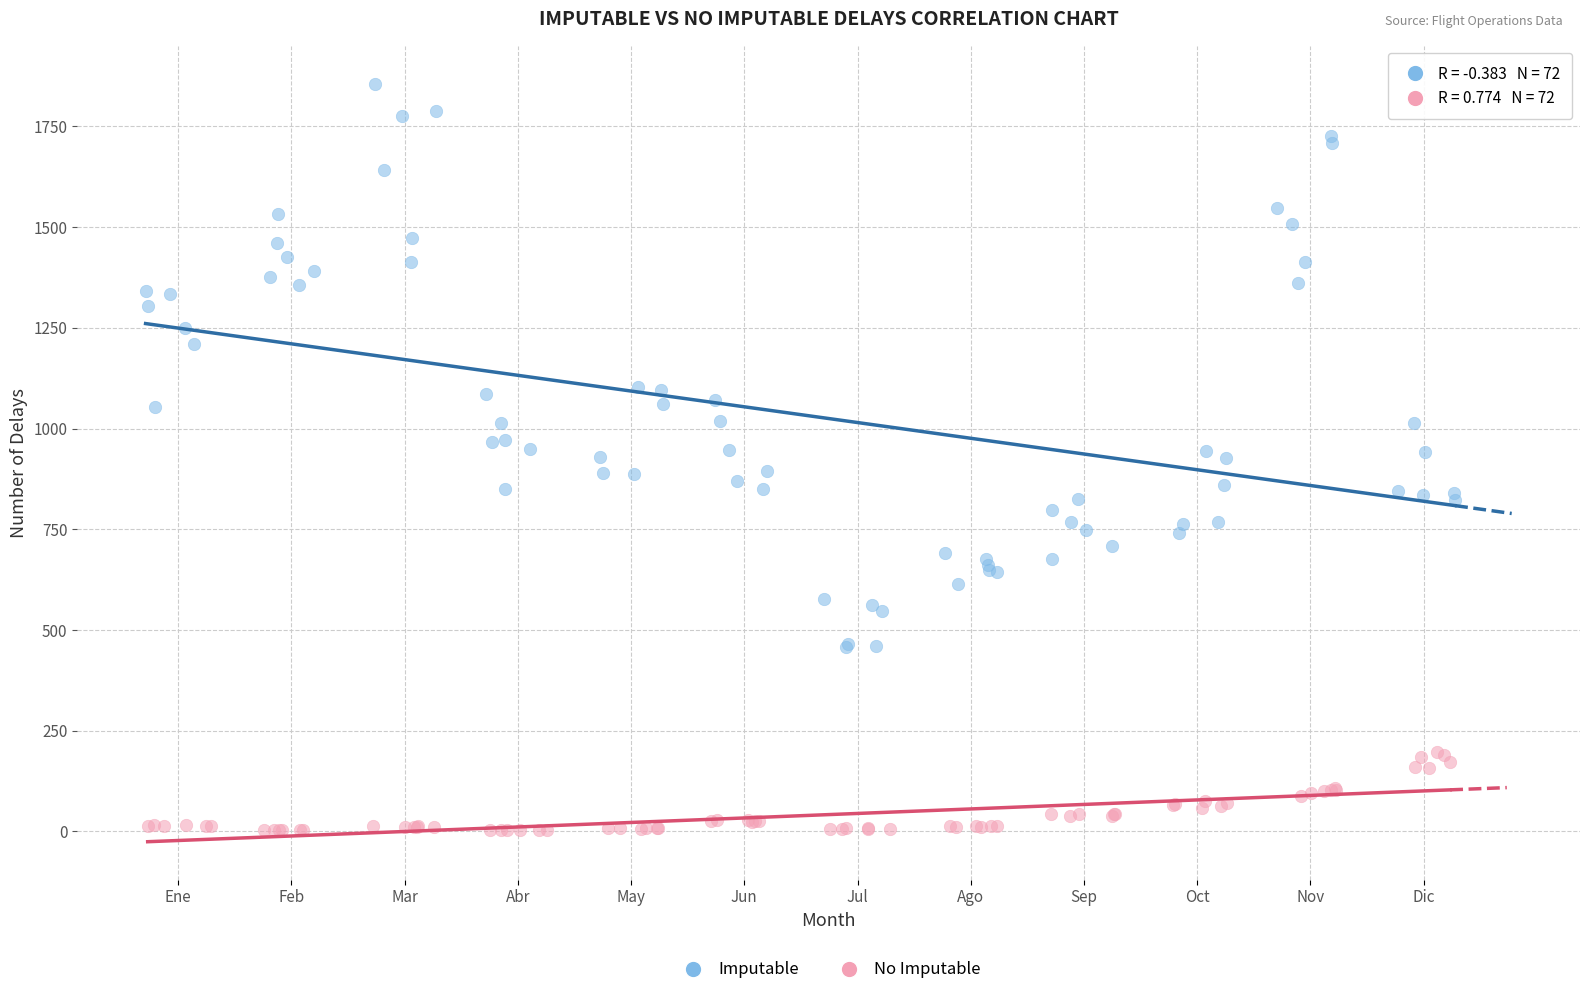

Which series has the largest Y range (max minus min)?

Imputable